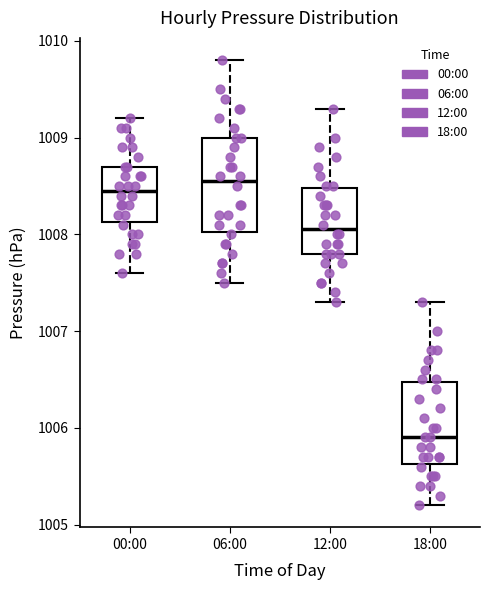

Reading left to right, read every box against the y-axis: the position of its median line, the range the box covers, and the ends of its whiskers. The values are not printed on the chart, so give them approximately, as read against the axis.

00:00: median 1008.5, box 1008.1 to 1008.7, whiskers 1007.6 to 1009.2
06:00: median 1008.6, box 1008.0 to 1009.0, whiskers 1007.5 to 1009.8
12:00: median 1008.1, box 1007.8 to 1008.5, whiskers 1007.3 to 1009.3
18:00: median 1005.9, box 1005.6 to 1006.5, whiskers 1005.2 to 1007.3